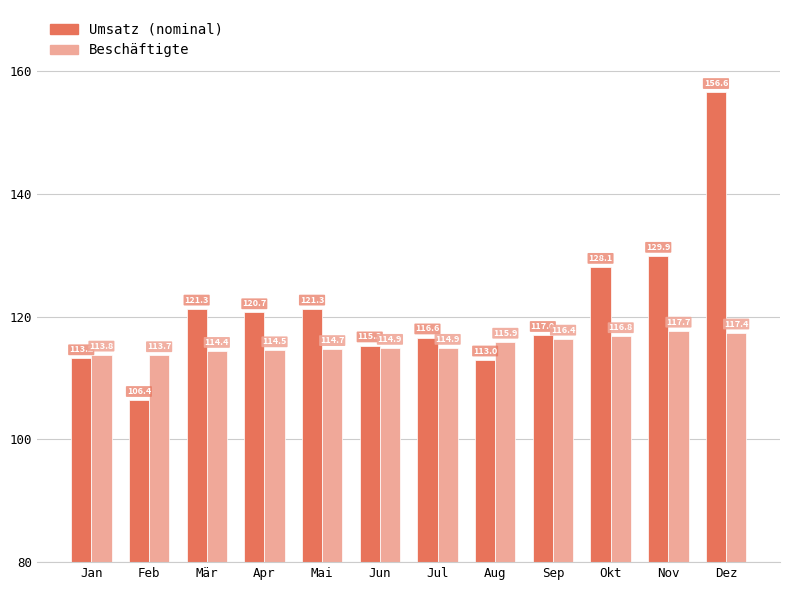

Is the value of Umsatz (nominal) at Apr greater than the value of Beschäftigte at Mai?

Yes